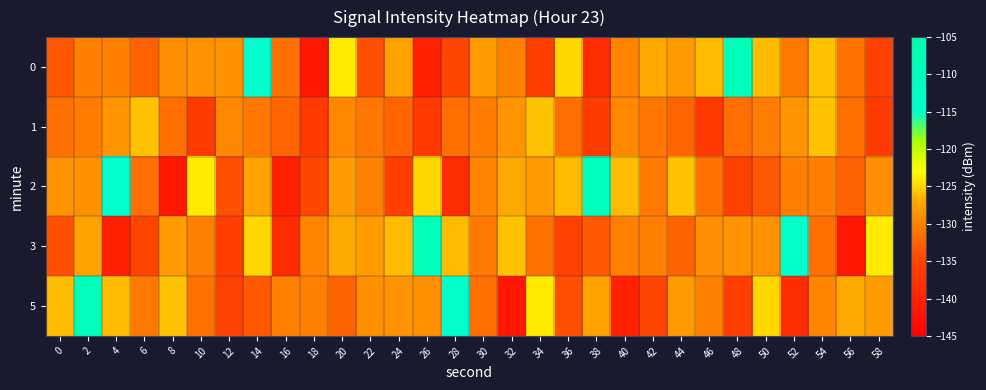

Which category has the highest value across all series?

48